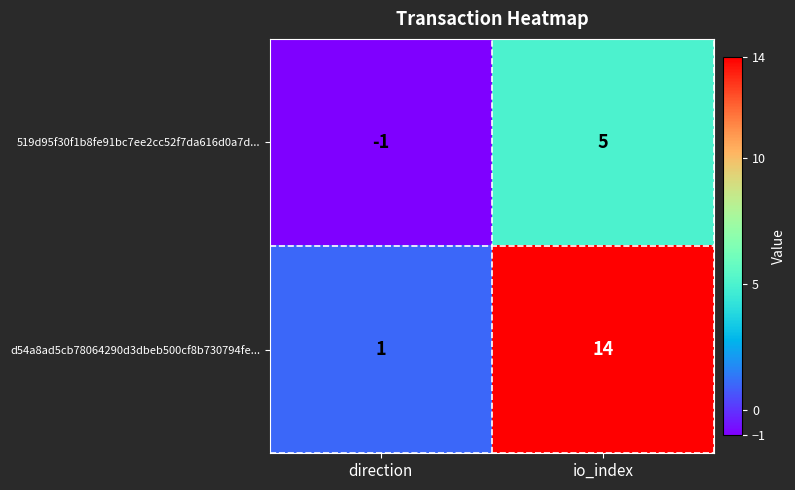

What is the difference between the highest and lowest values at io_index?

9